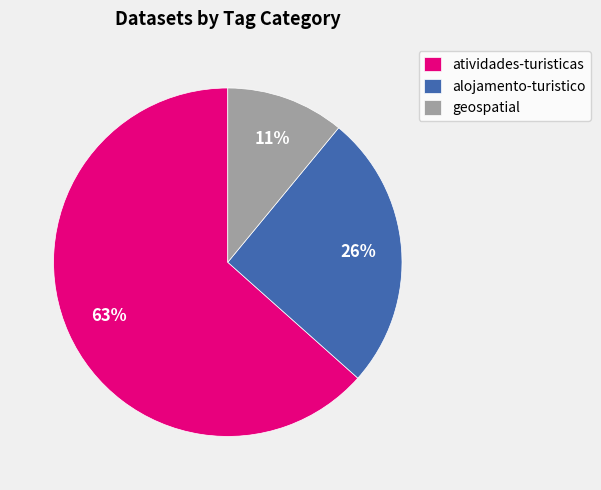

Is atividades-turisticas the majority of the pie?

Yes